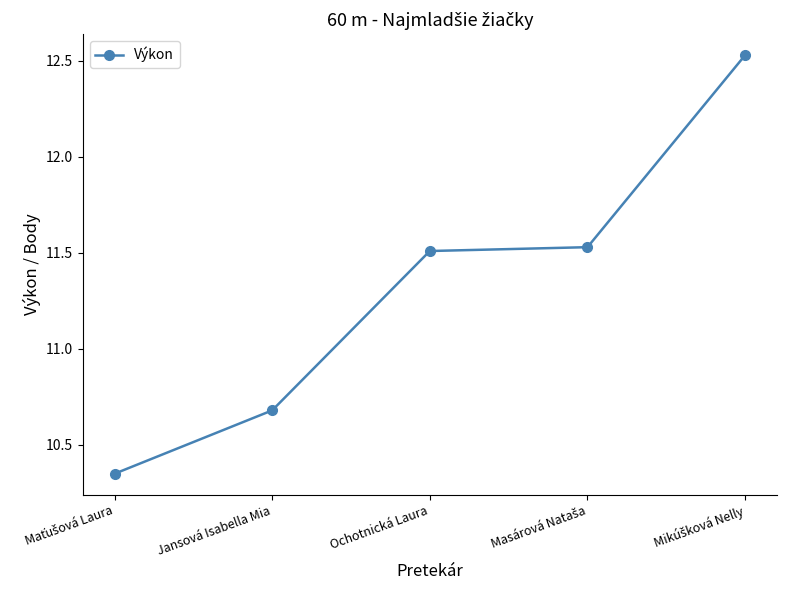

Where is the data nearest to the value 11?

Jansová Isabella Mia